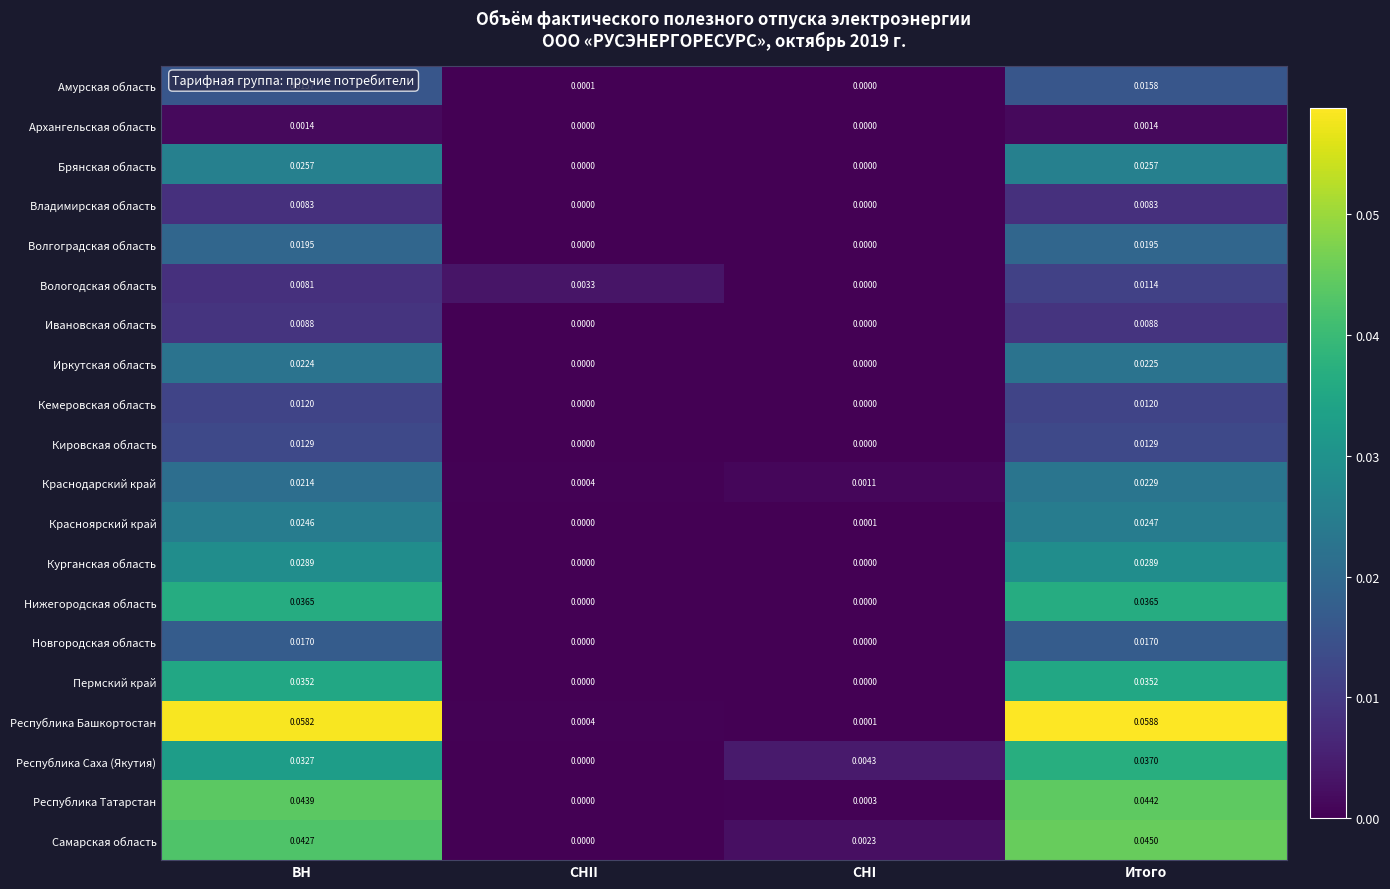

At which label is Республика Башкортостан closest to 0?

СНI